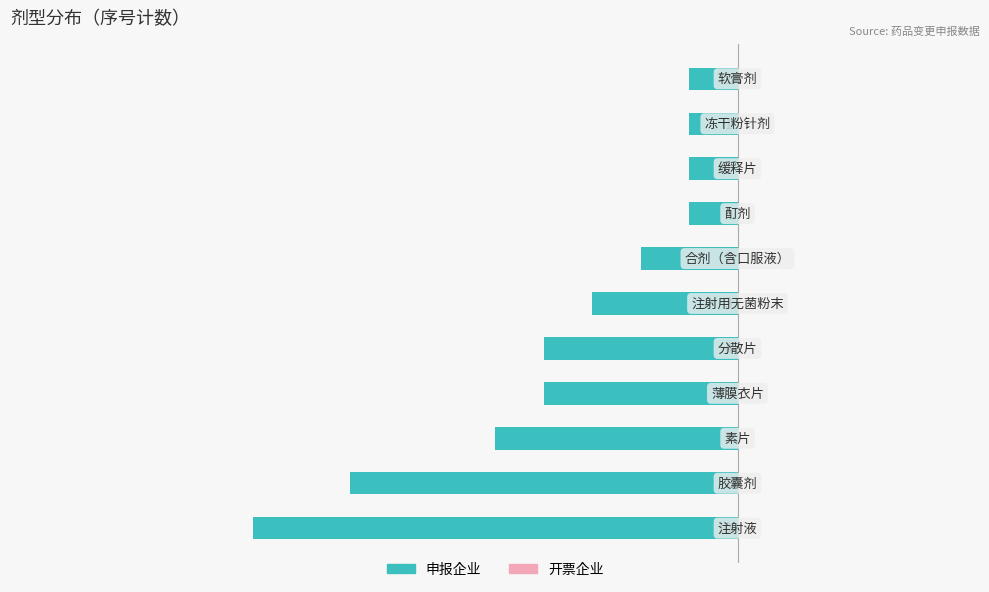

Does the chart contain any negative values?

Yes